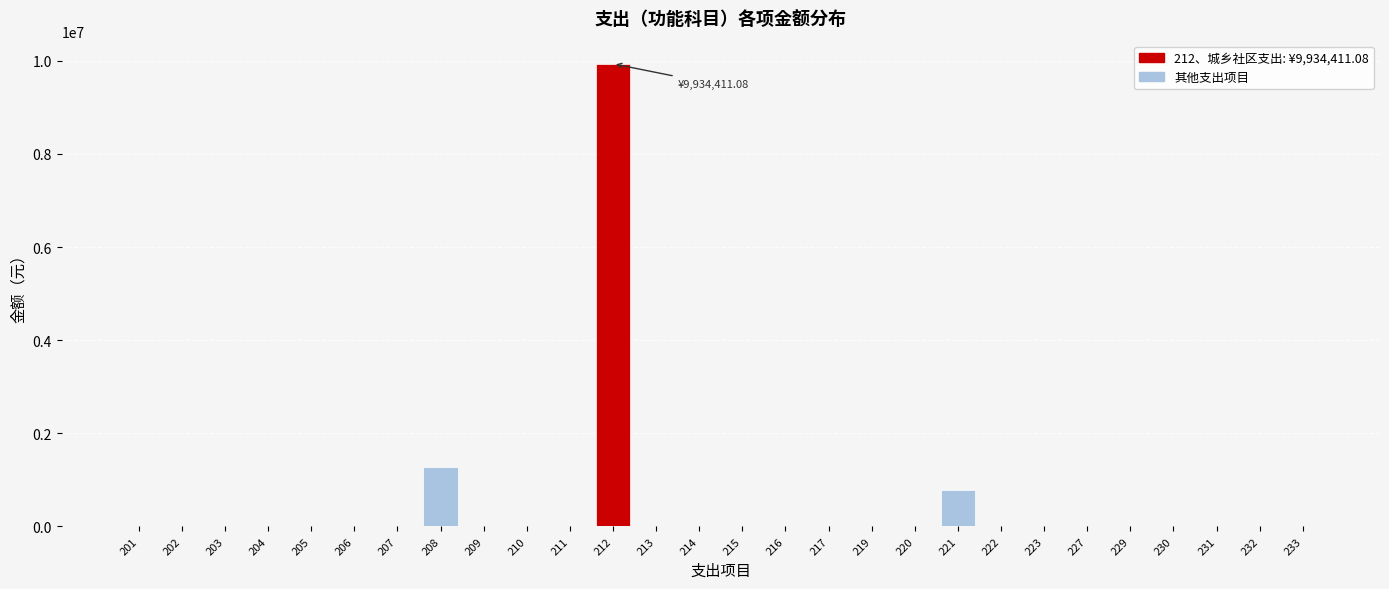

Reading right to left, extract all data points from this chart.

233=0.0	232=0.0	231=0.0	230=0.0	229=0.0	227=0.0	223=0.0	222=0.0	221=785449.4	220=0.0	219=0.0	217=0.0	216=0.0	215=0.0	214=0.0	213=0.0	212=9934411.1	211=0.0	210=0.0	209=0.0	208=1278707.2	207=0.0	206=0.0	205=0.0	204=0.0	203=0.0	202=0.0	201=0.0